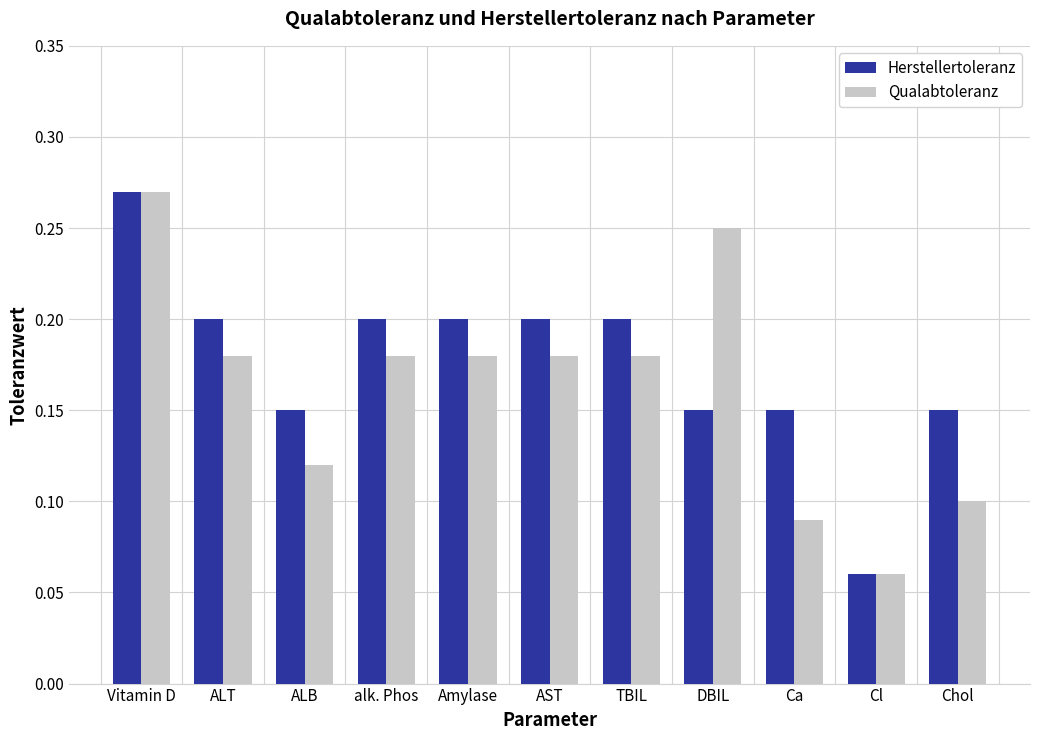

The value of Qualabtoleranz at alk. Phos is 0.2. True or false?

True